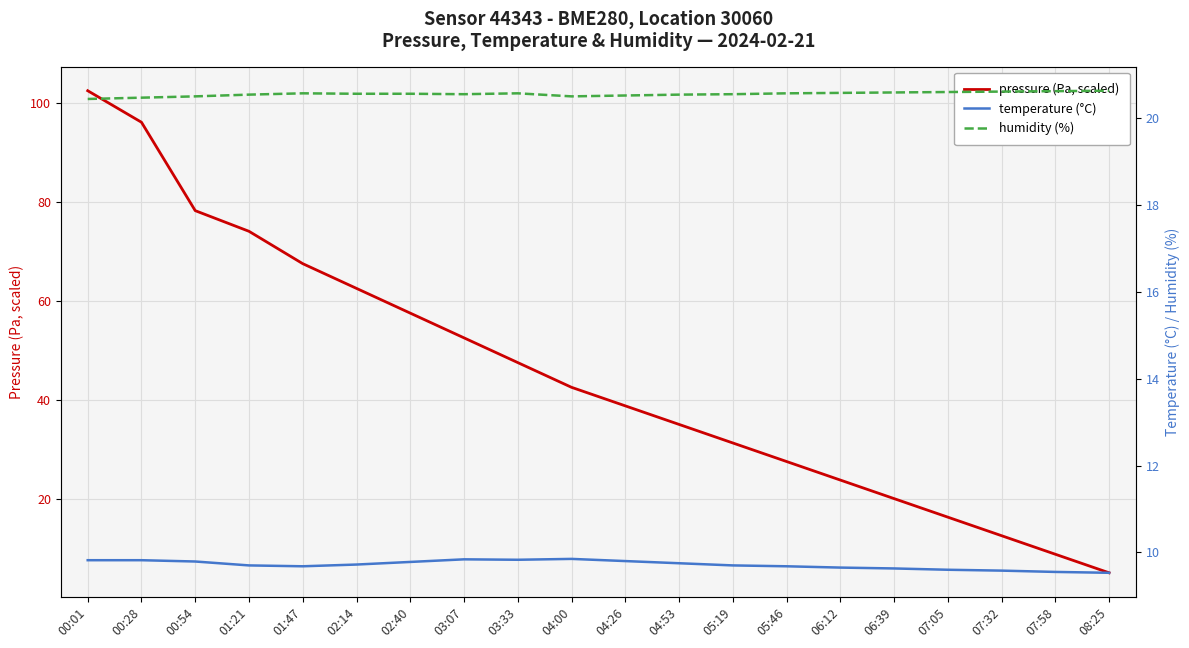

At which category does temperature (°C) reach its first local valley?

01:47